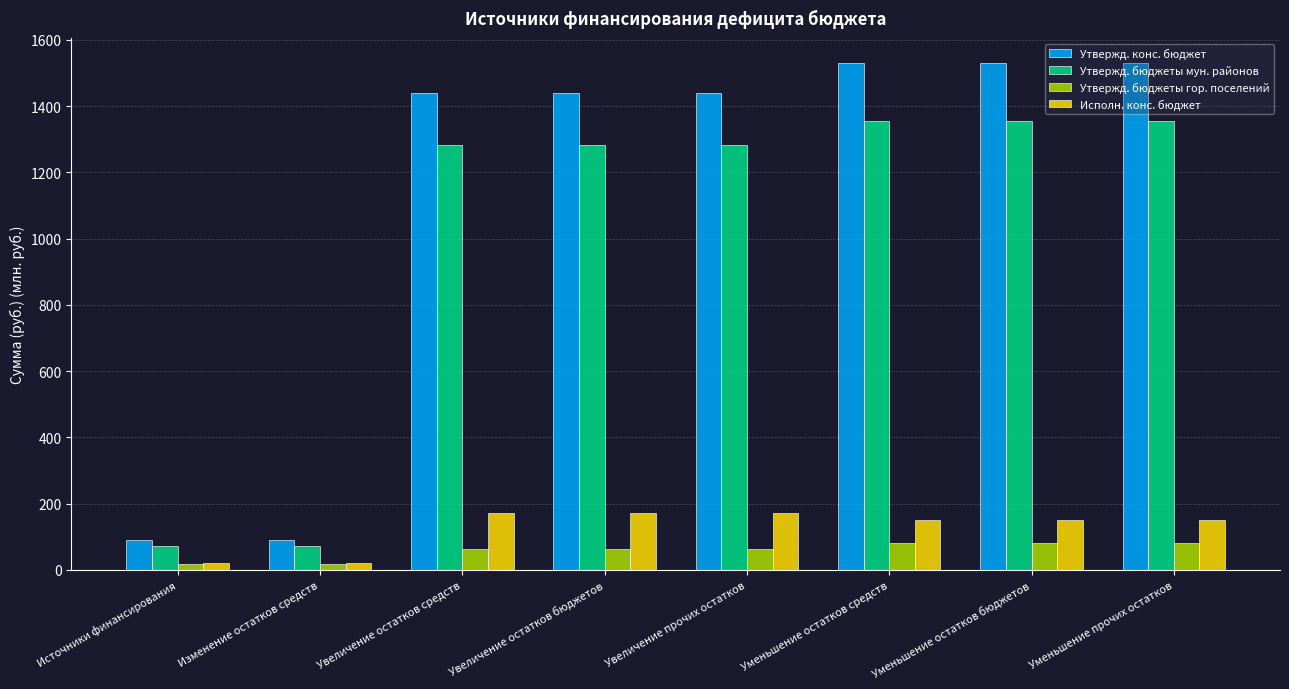

How many series are shown in this chart?

4